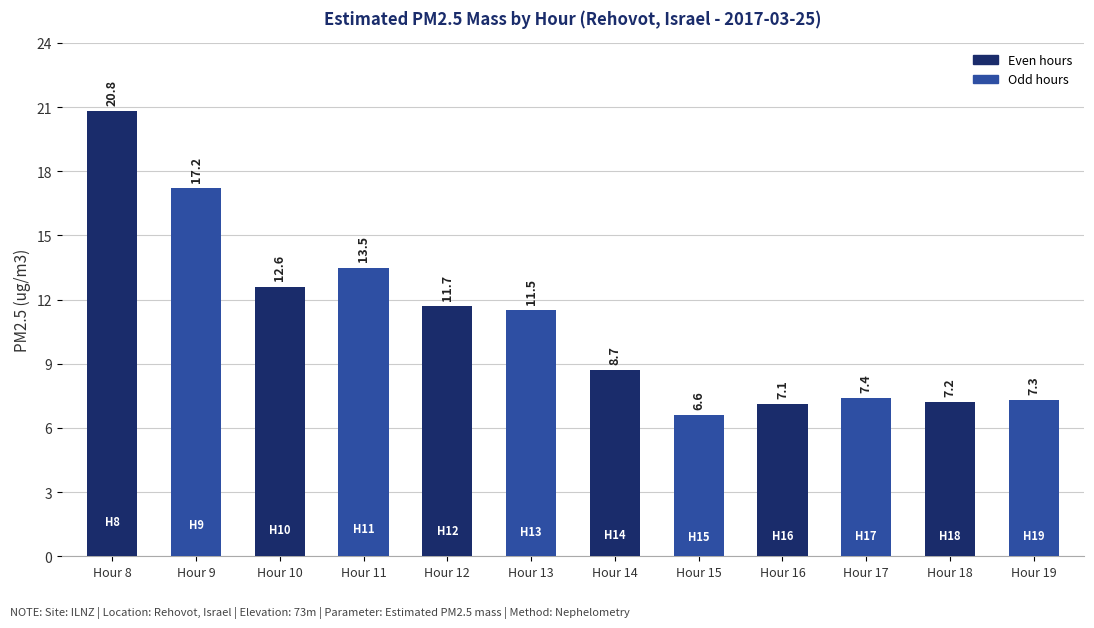

What is the value of the 3rd bar from the left?

12.6